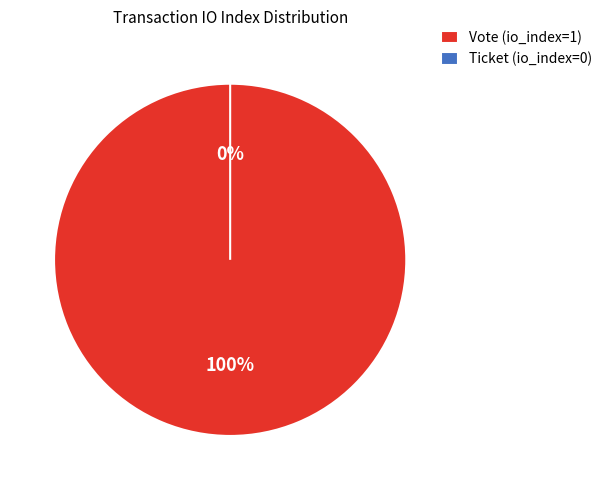

Which slice is the largest?

Vote (io_index=1)